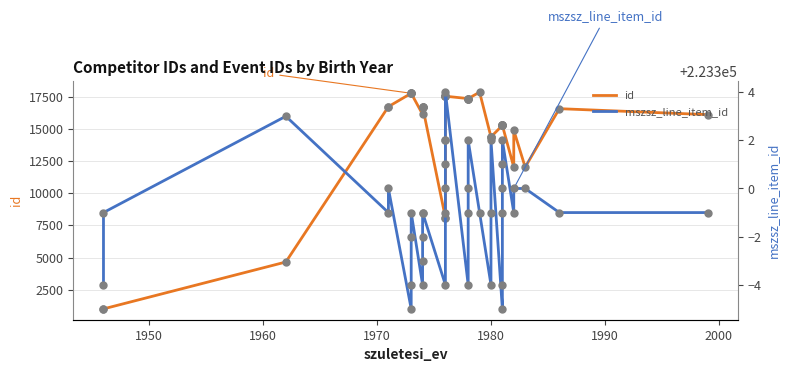

Which series contains the highest Y value?

mszsz_line_item_id